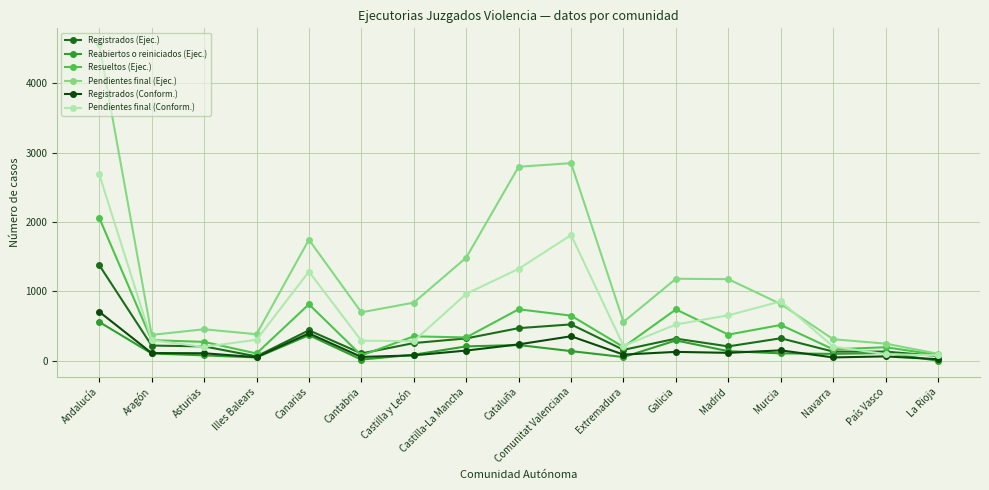

What is the difference between the second highest and second lowest values in the Resueltos (Ejec.) series?

730